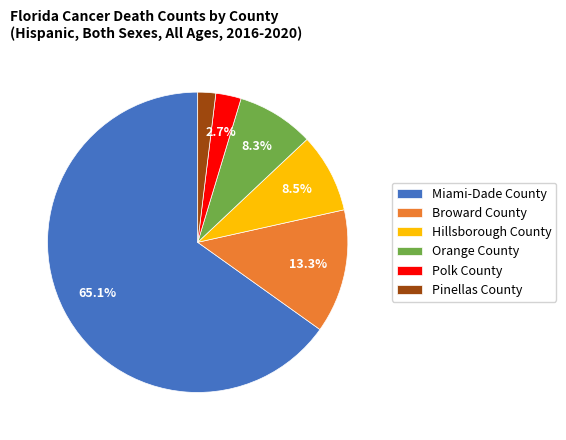

Is Miami-Dade County the majority of the pie?

Yes